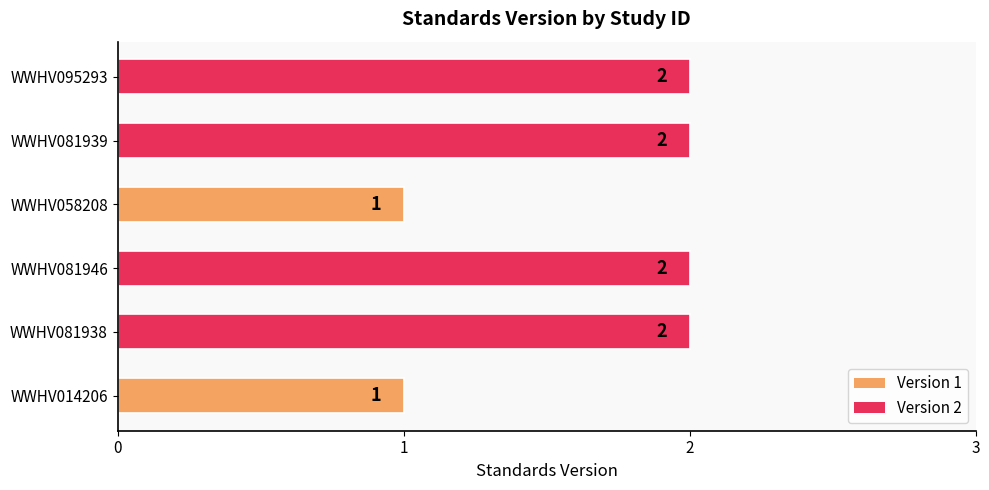

The value at WWHV081946 is 1. True or false?

False